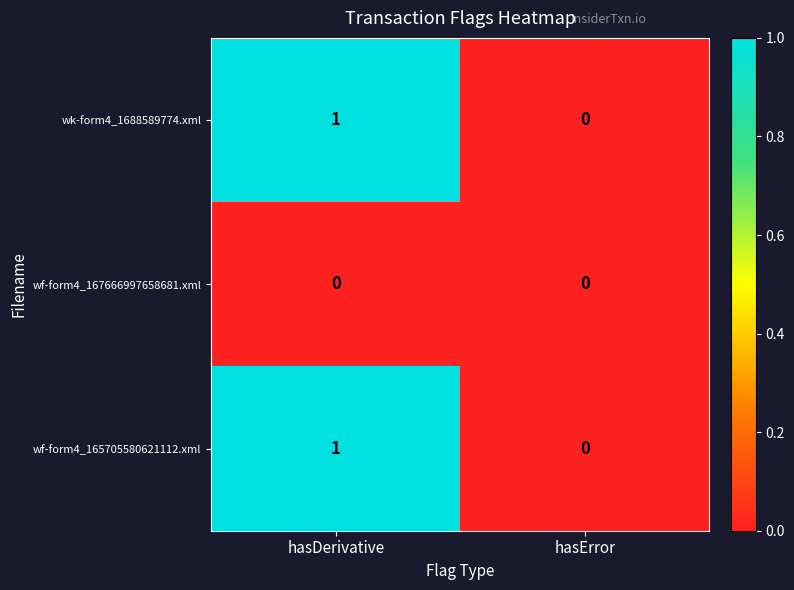

At which category is the sum across all series the highest?

hasDerivative